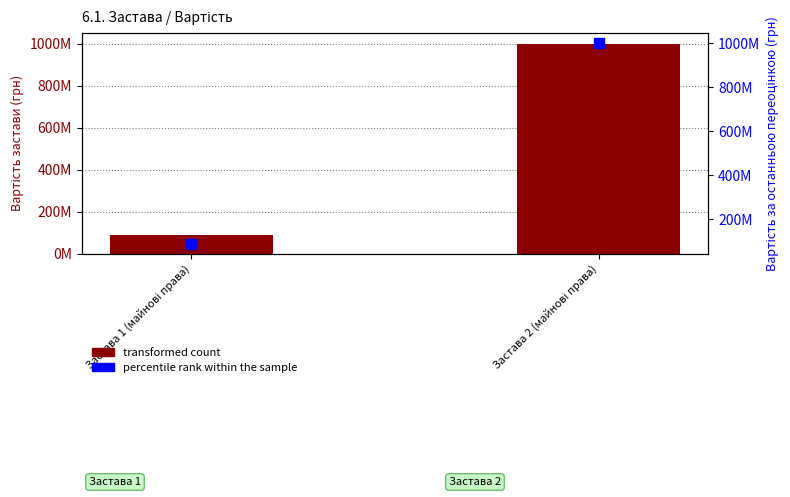

At which category is the sum across all series the highest?

Застава 2 (майнові права)